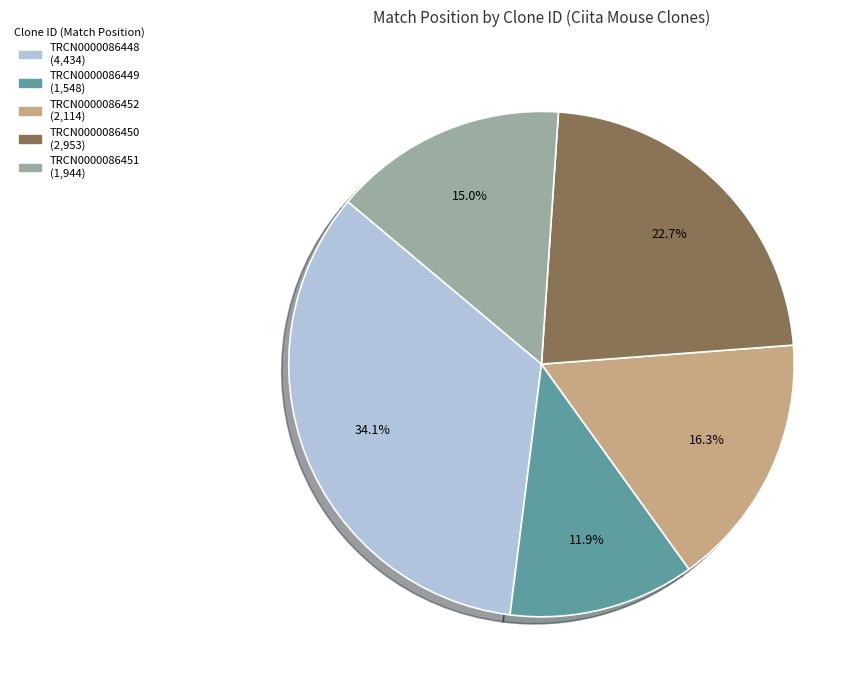

The TRCN0000086450 slice represents 23% of the pie. True or false?

True